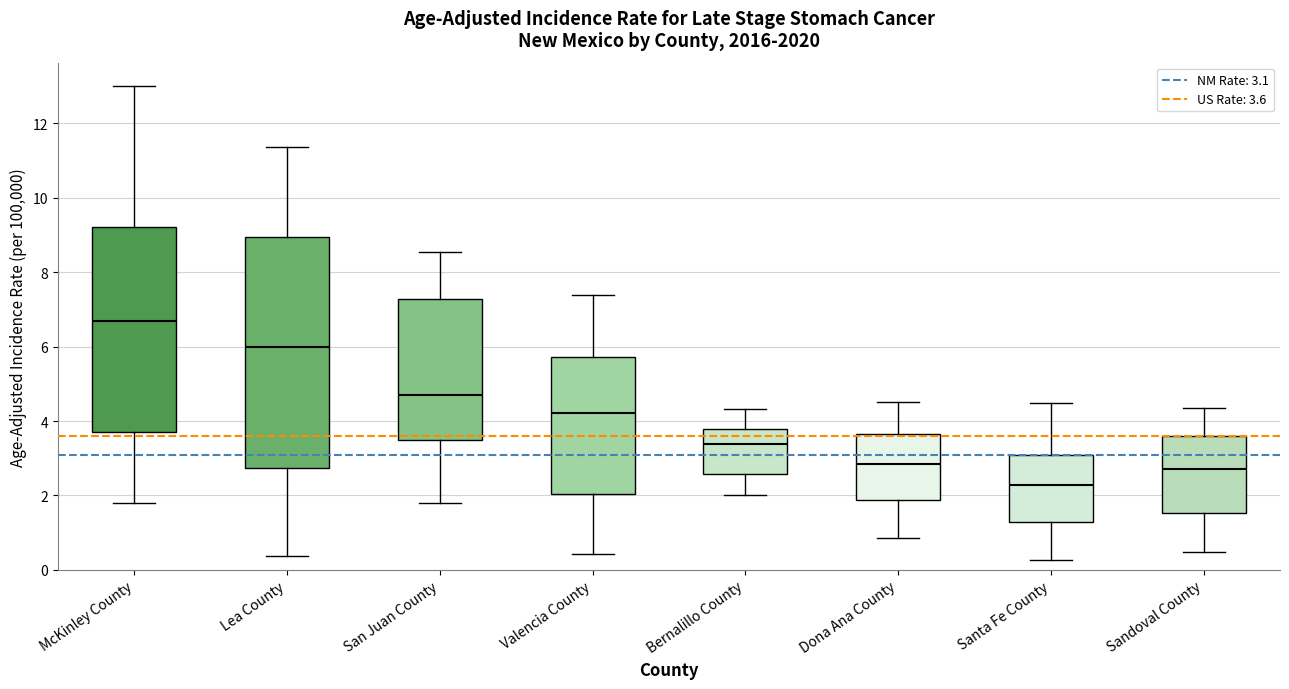

Where is the lower edge of the box for Santa Fe County on the y-axis? The values are not printed on the chart, so give them approximately, as read against the axis.

1.2